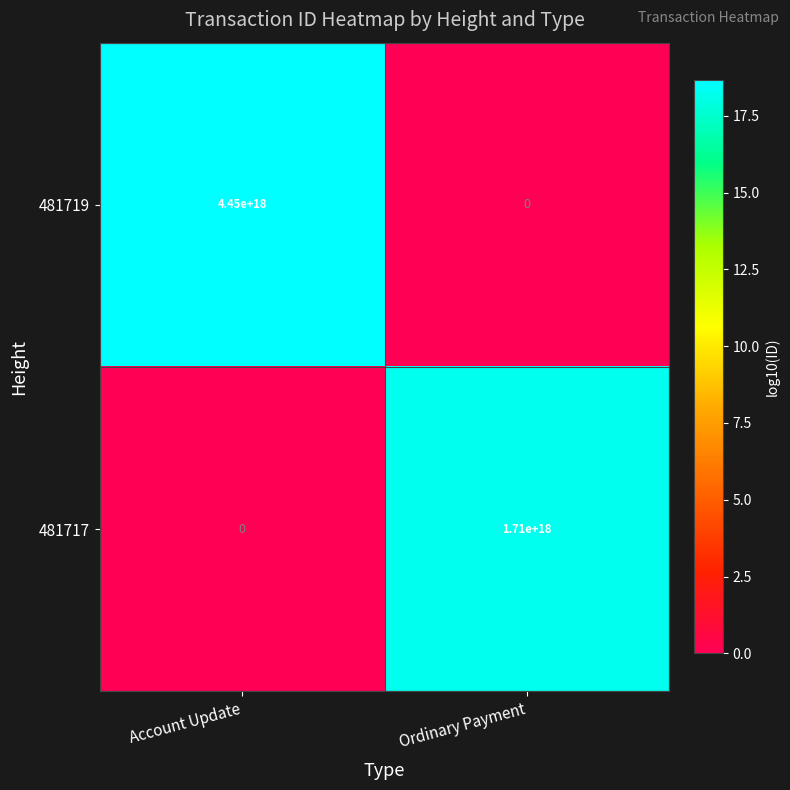

At which category does the chart reach its peak across all series?

Account Update